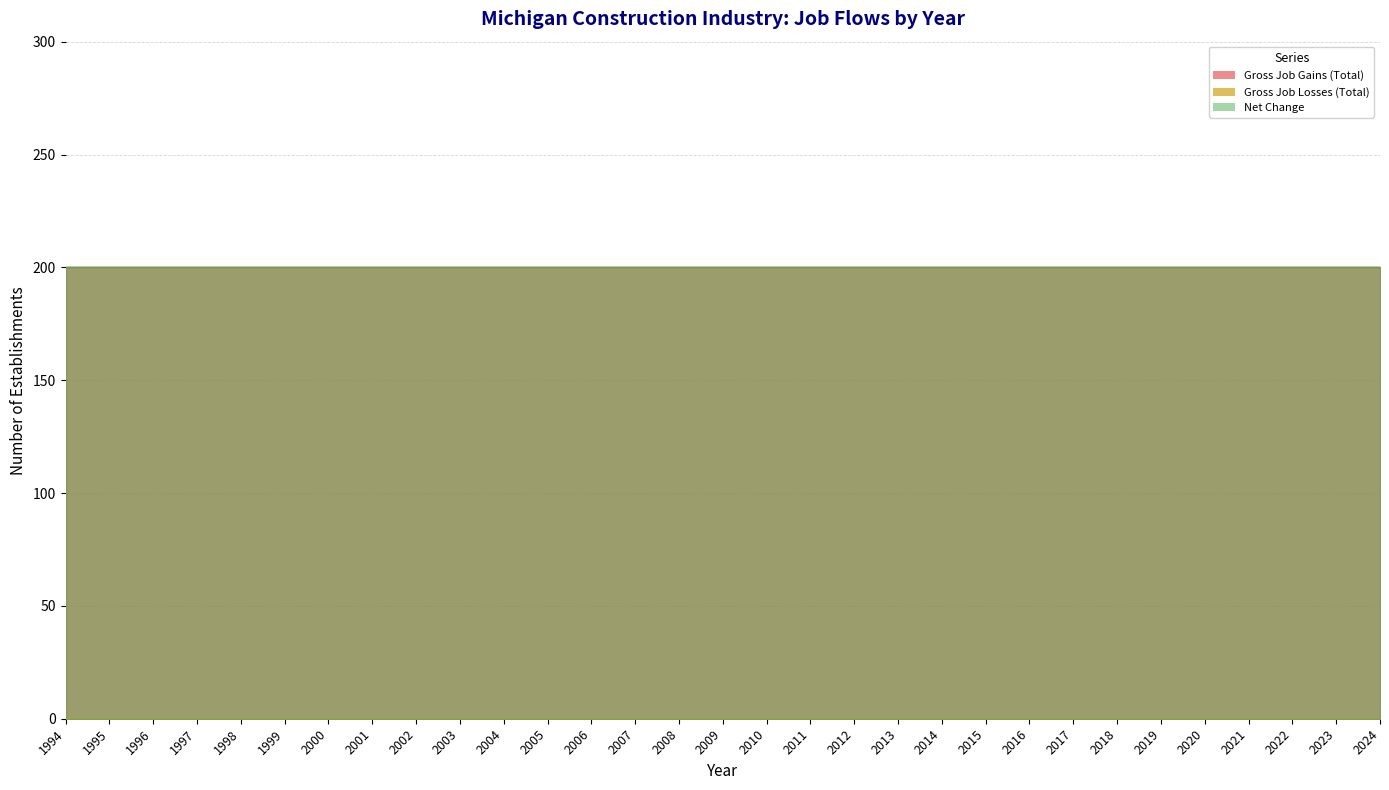

What is the value of the Gross Job Gains (Total) point at the 13th from the left?

200